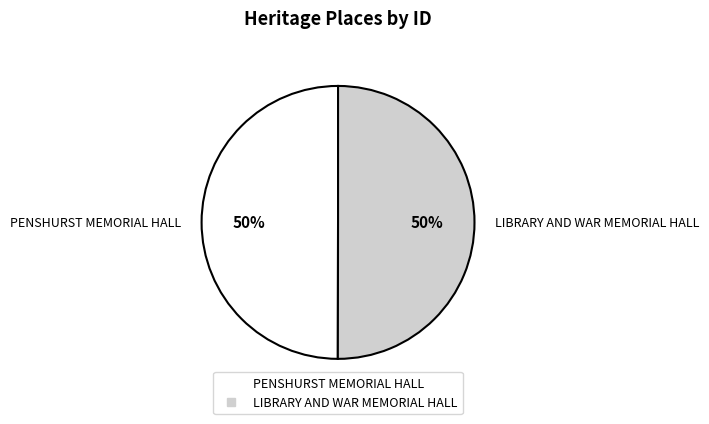

To the nearest percent, what percentage of the pie is LIBRARY AND WAR MEMORIAL HALL?

50%